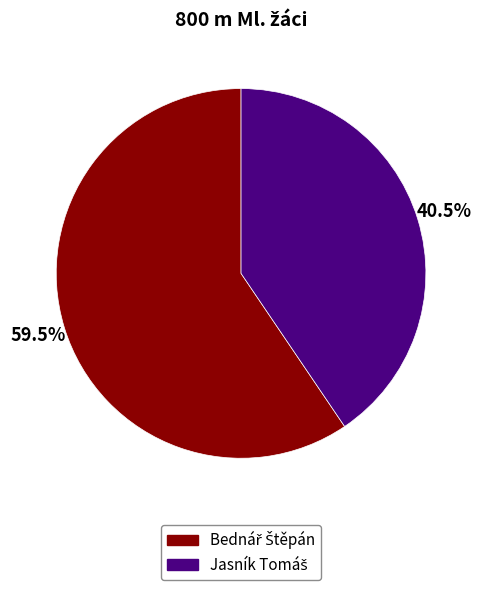

How many slices are in this pie chart?

2